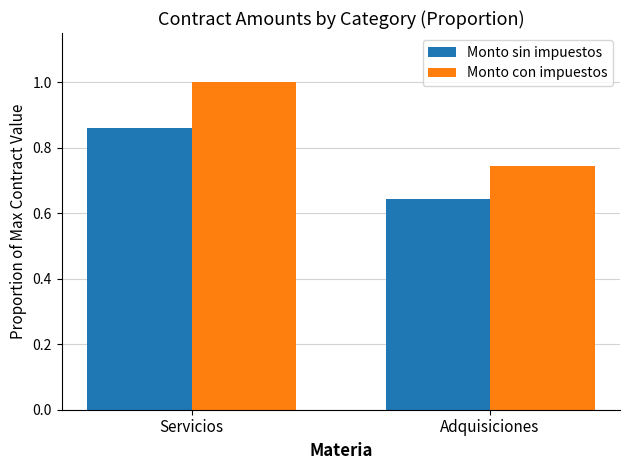

True or false: Monto sin impuestos has a value of 0.9 at Adquisiciones.

False